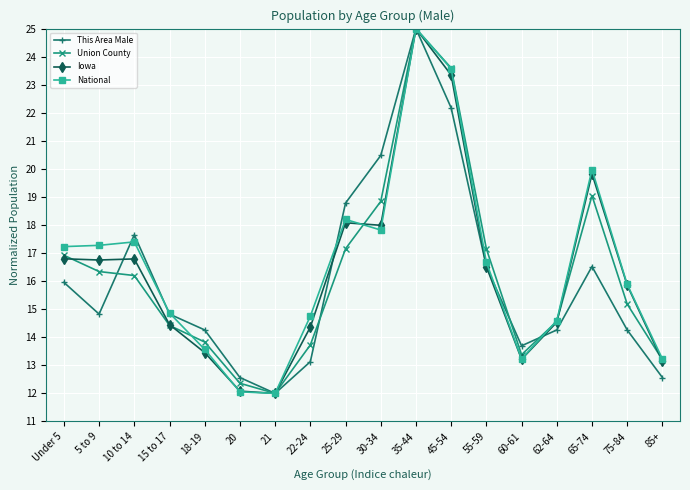

What is the maximum value shown in the chart?

25.0